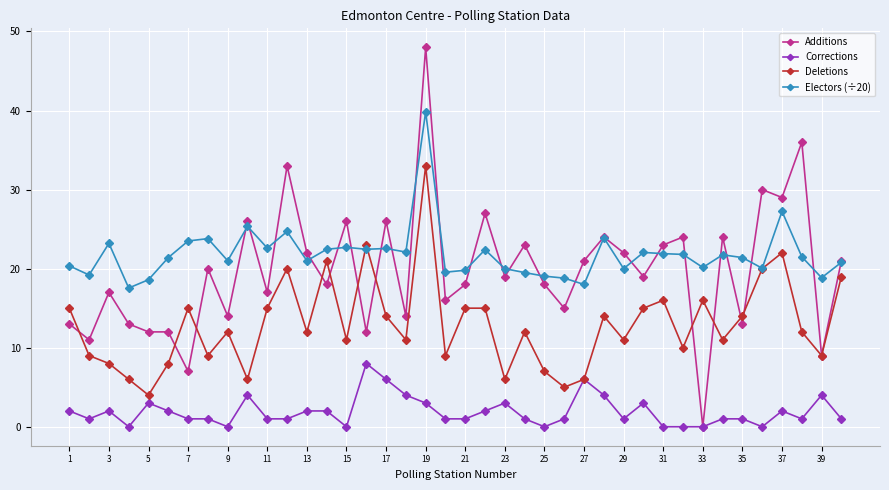

True or false: Additions has more than 1 points higher than both neighbors.

True